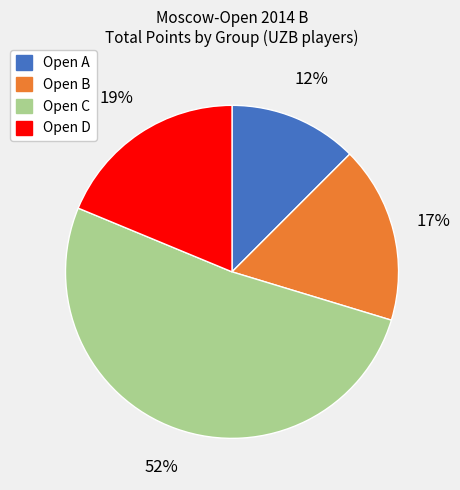

Which has a higher value, Open B or Open C?

Open C